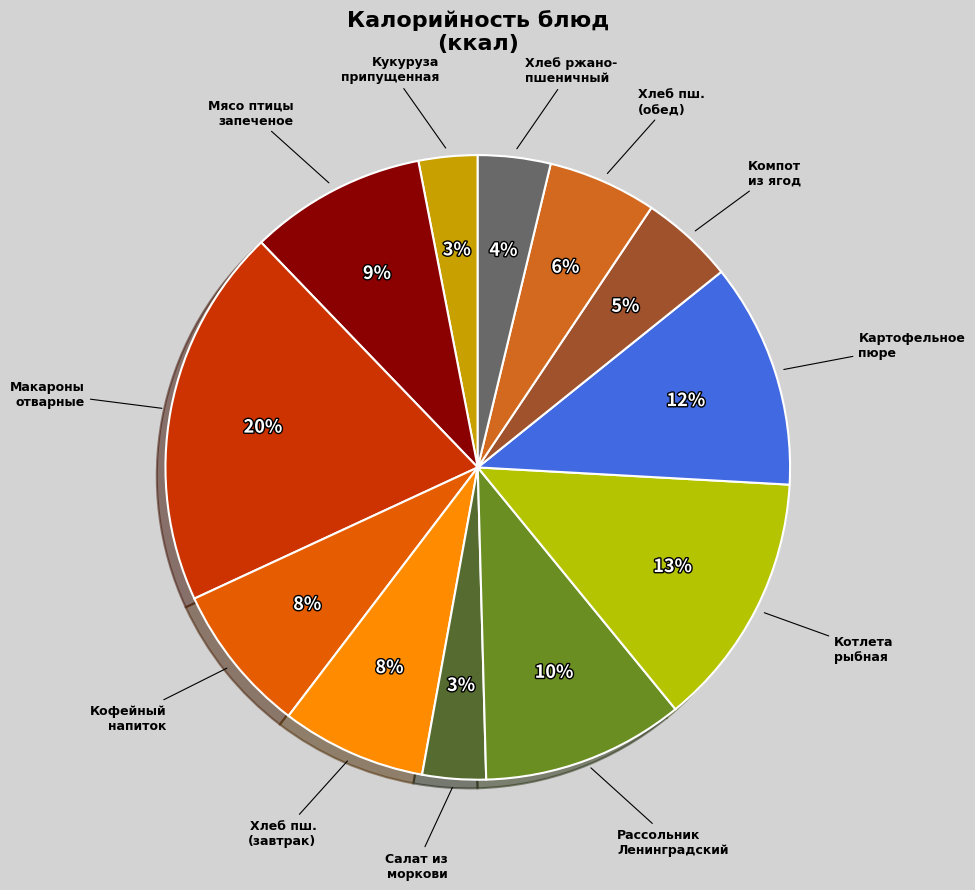

What is the smallest slice in the pie chart?

Кукуруза припущенная с маслом